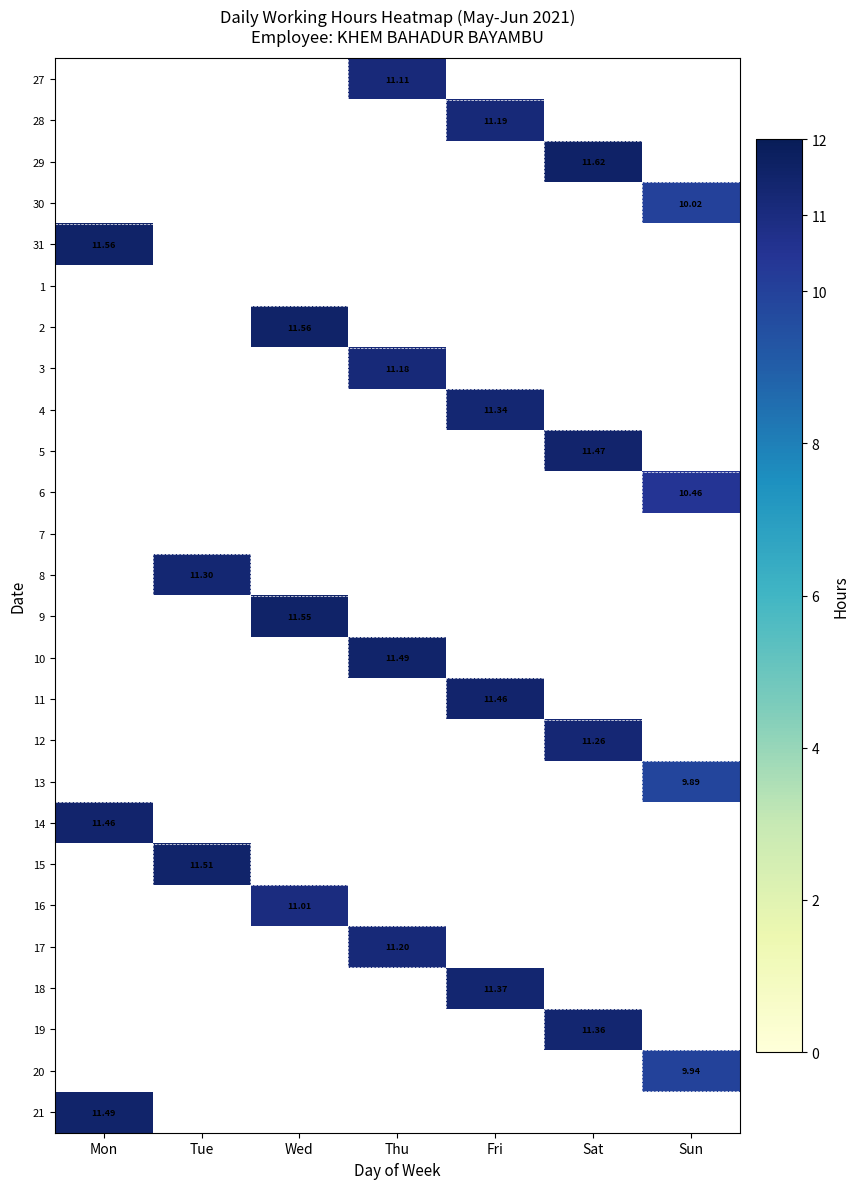

What is the maximum value shown in the chart?

11.6